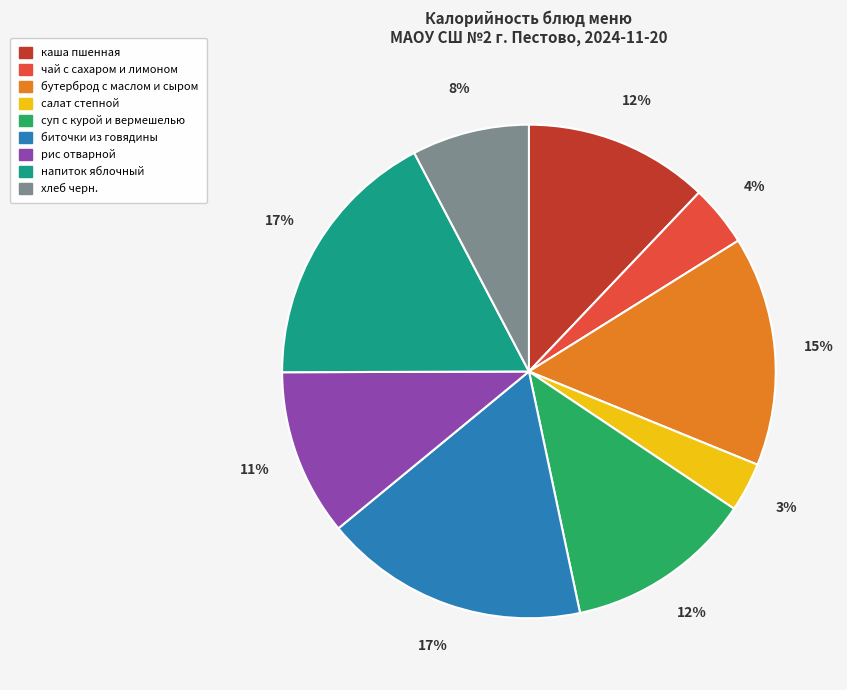

What percentage is the рис отварной slice, to the nearest percent?

11%